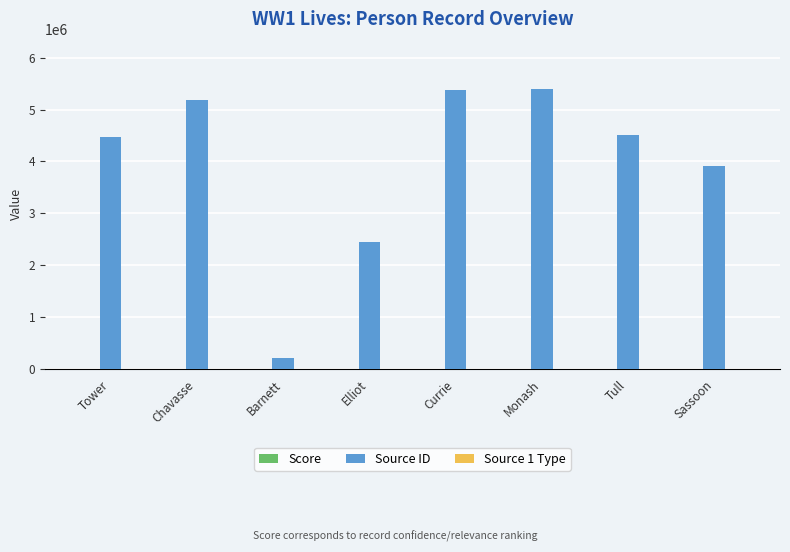

Count the number of data series in this chart.

3